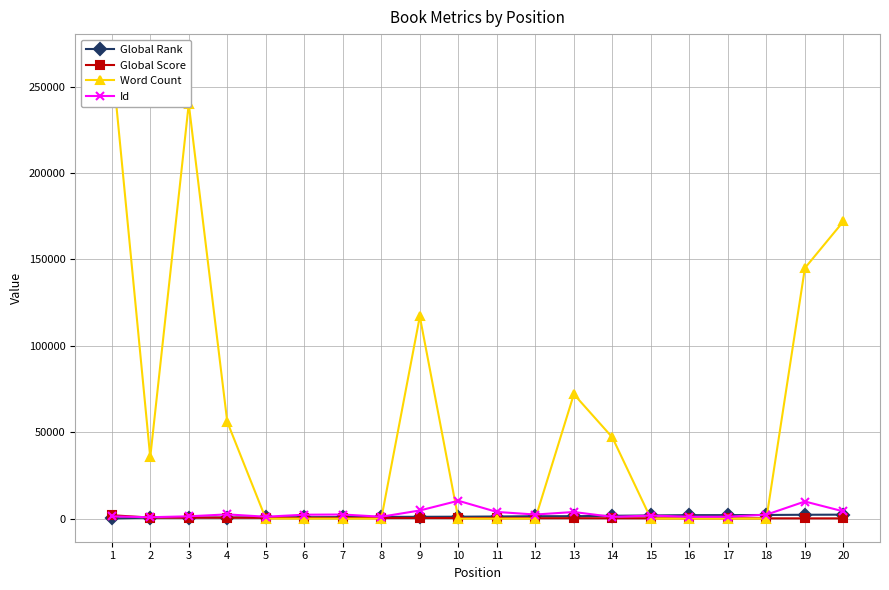

At which label is Id closest to 5589?

9